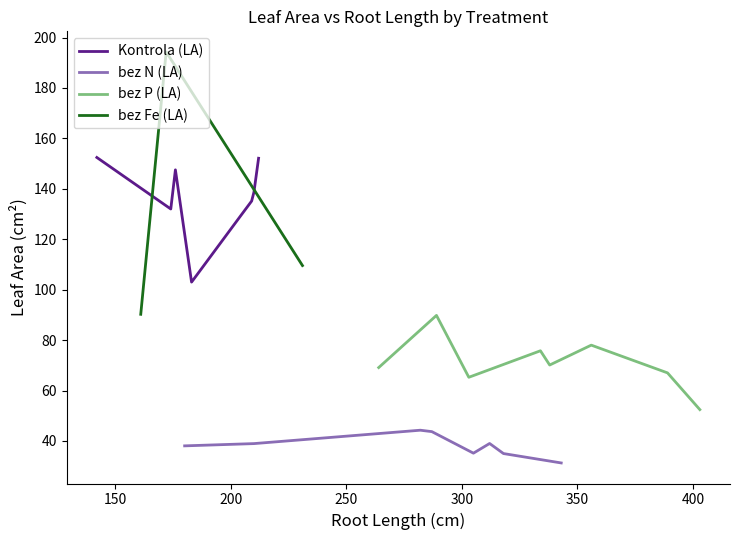

What is the lowest value of the bez P (LA) series?

52.4